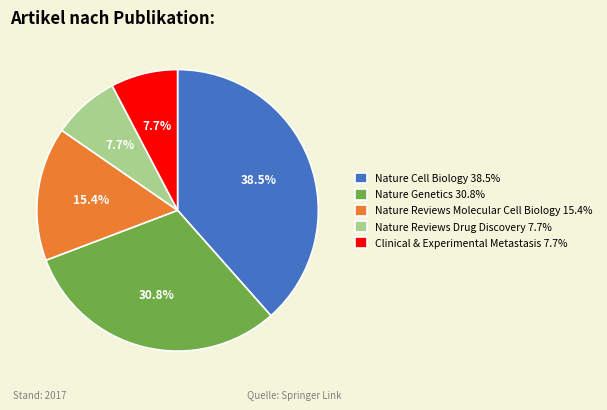

How many slices are in this pie chart?

5